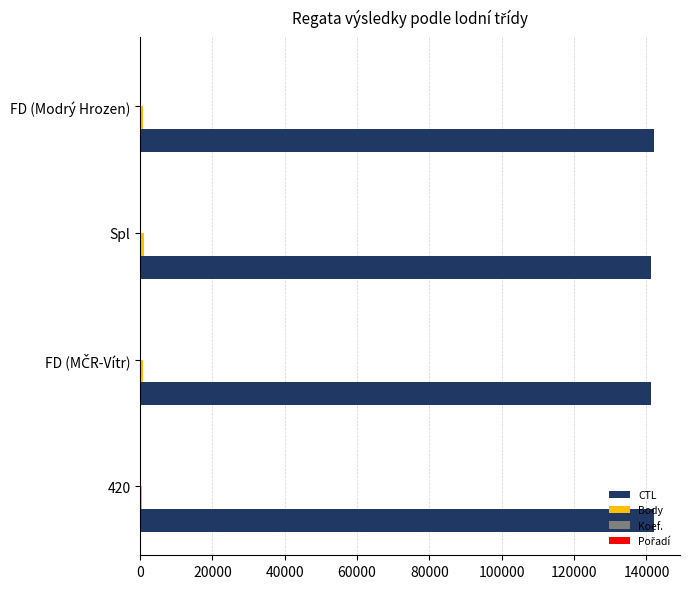

How many series are shown in this chart?

4